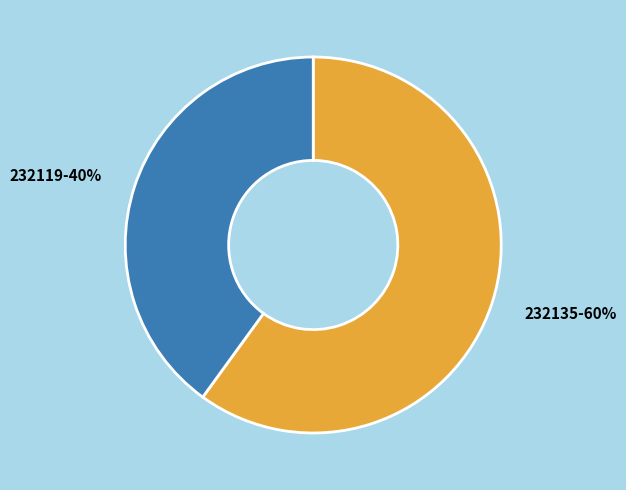

Does 232119 account for over 50% of the chart?

No